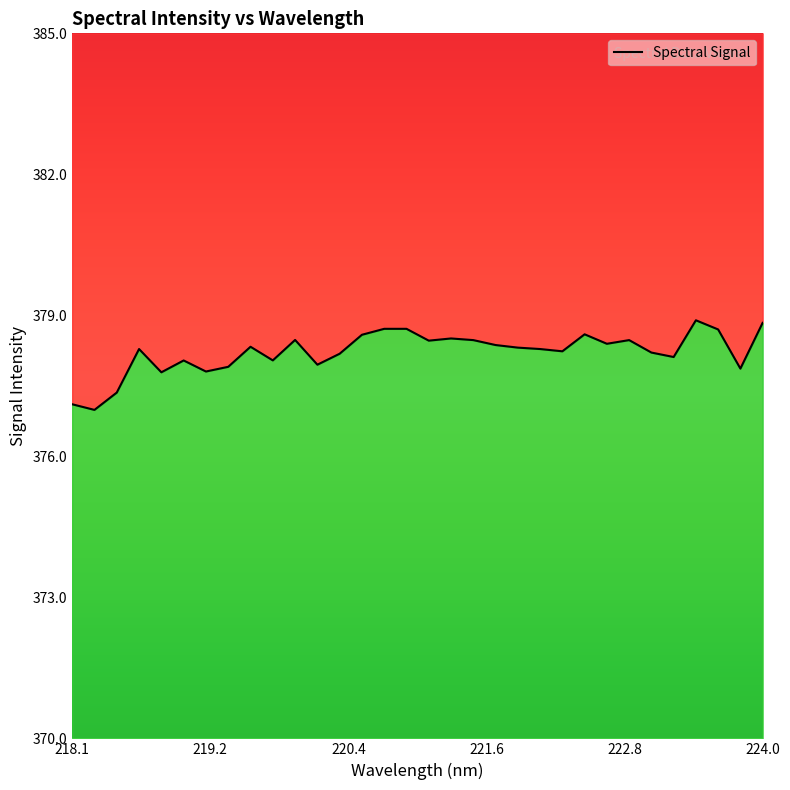

True or false: there are more than 2 points higher than both neighbors.

True